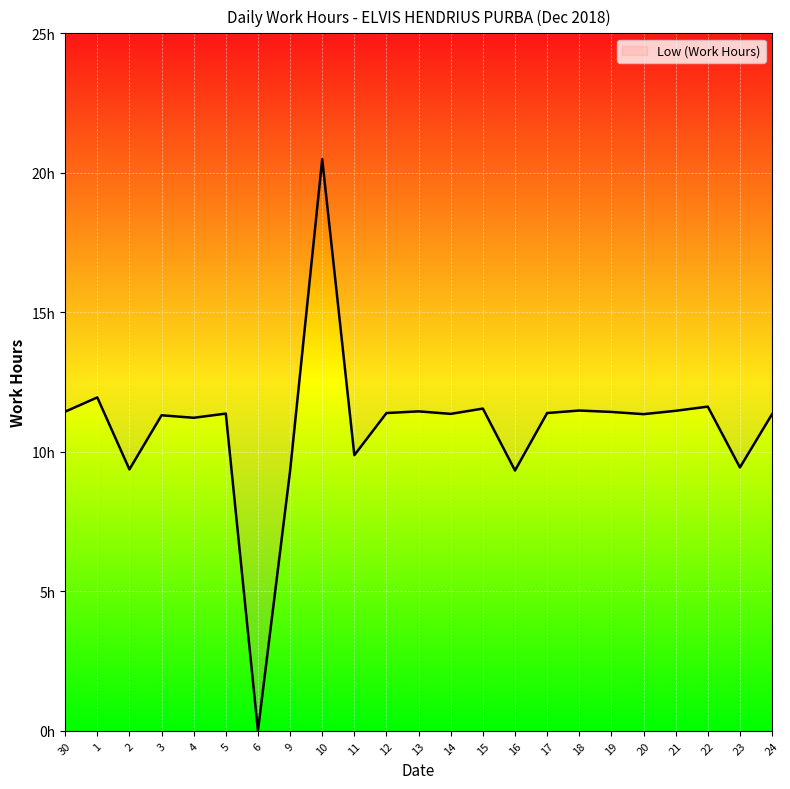

What is the maximum value shown in the chart?

20.5